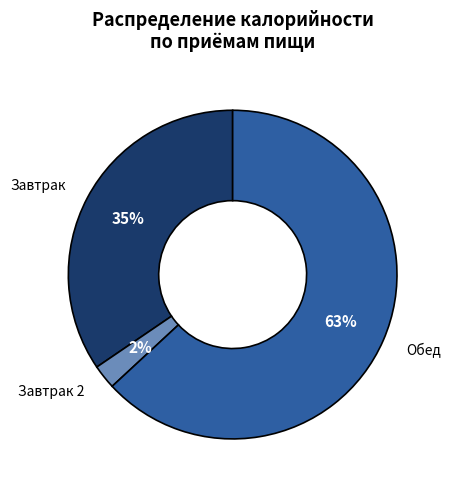

To the nearest percent, what is the difference between the Обед and Завтрак 2 slice percentages?

61%